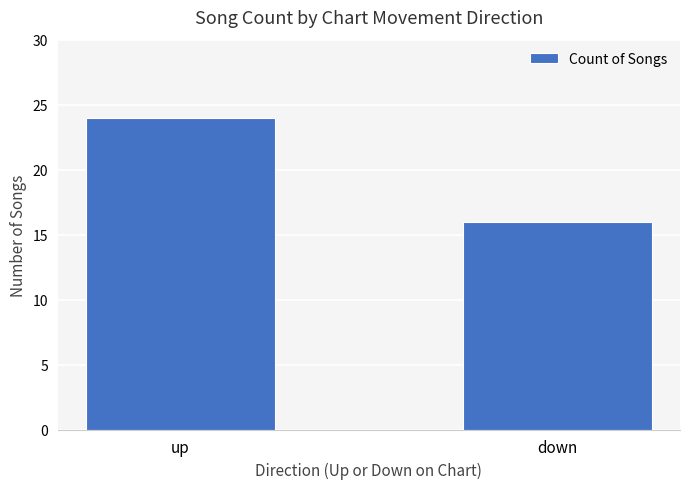

How many bars are there in total?

2